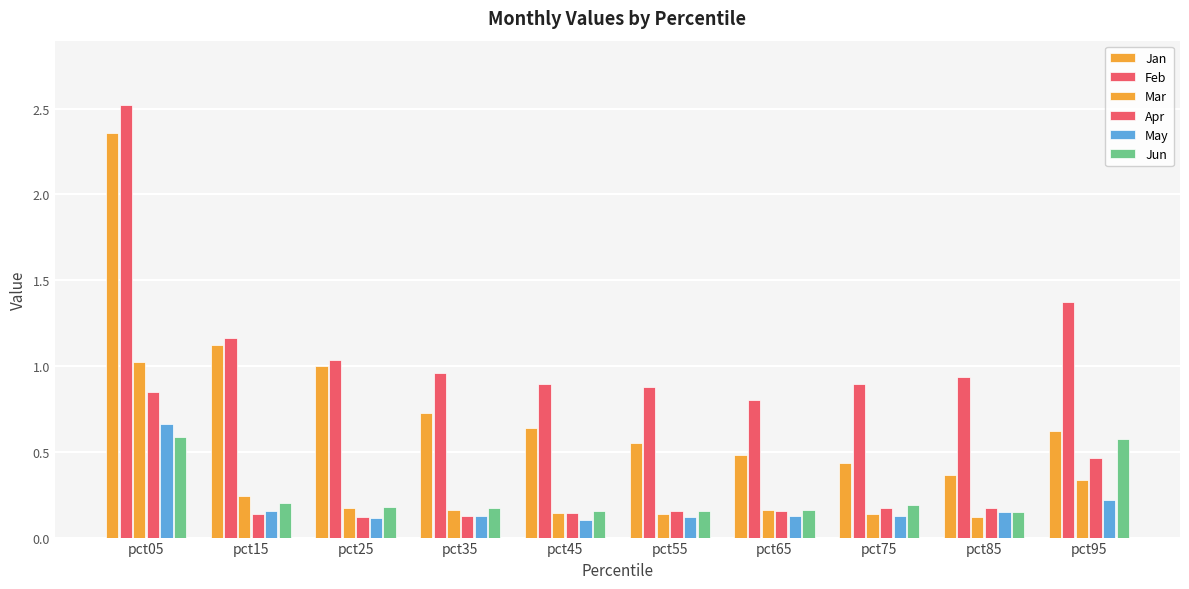

The value of Feb at pct95 is 1.4. True or false?

True